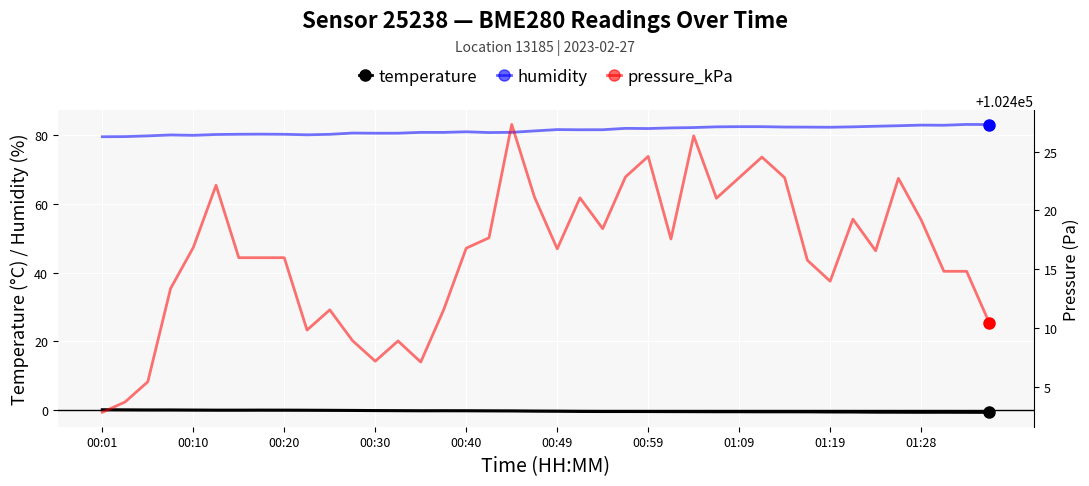

What is the minimum value for pressure_kPa?

102402.8